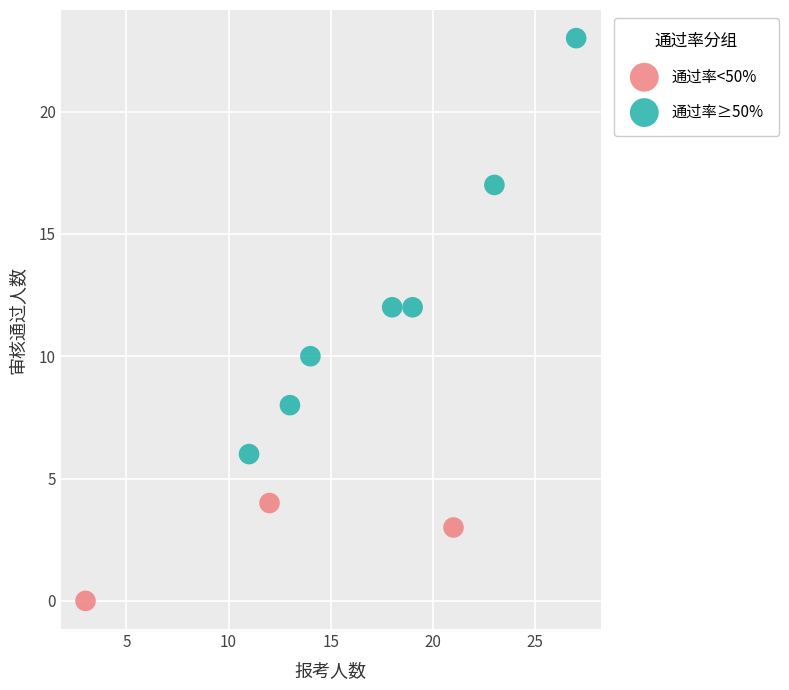

Which series has the widest spread of Y values?

通过率≥50%